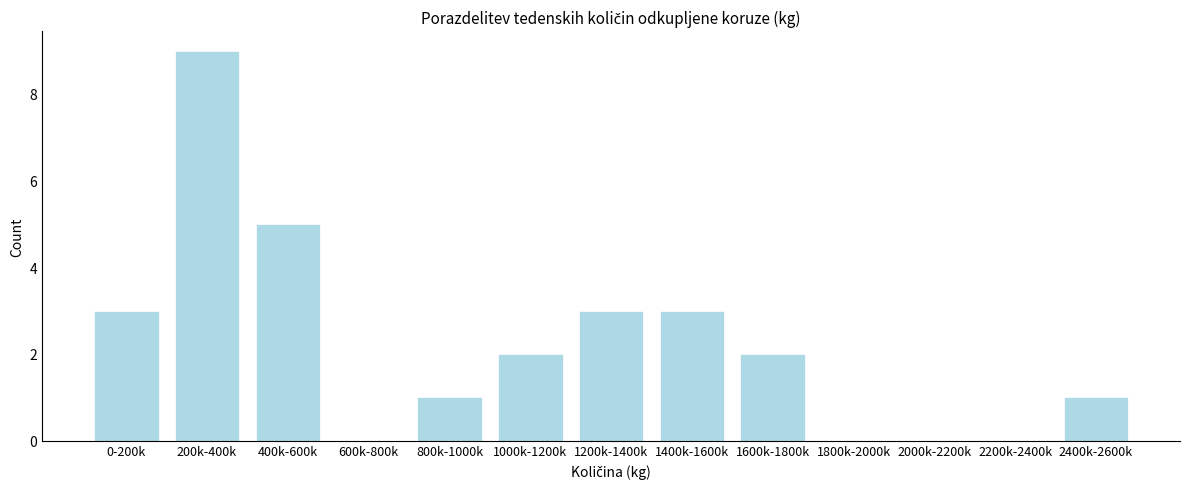

True or false: the data shows 3 at 1800k-2000k.

False